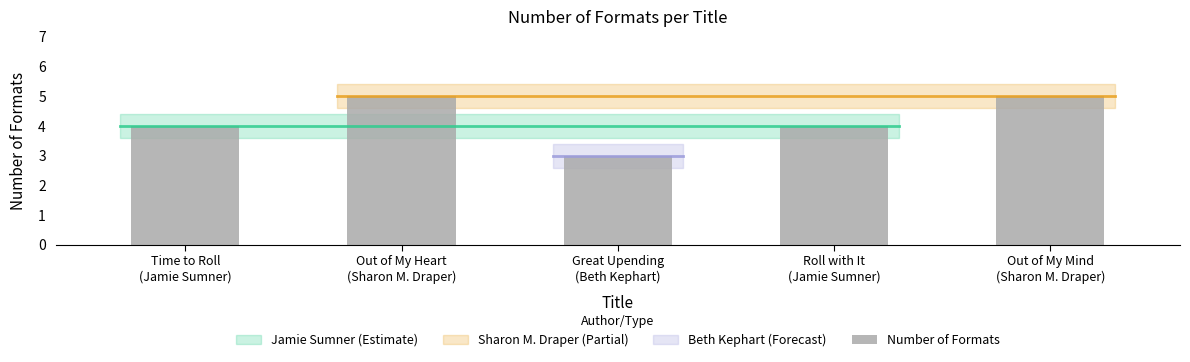

What is the sum of all values?

21